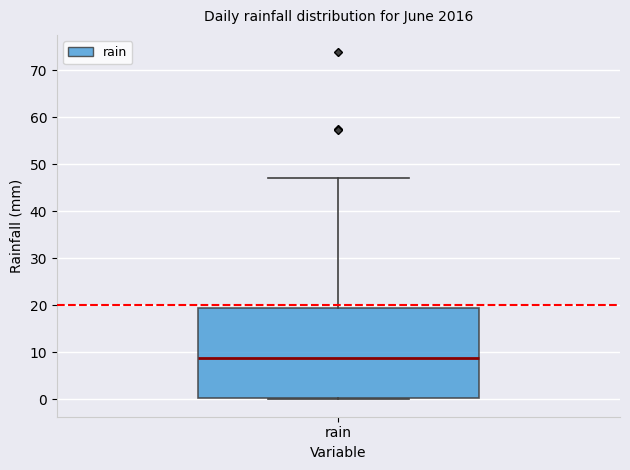

Transcribe this box plot: give where the median line is, the range the box spans, and where the two whiskers end, as read against the y-axis. The values are not printed on the chart, so give them approximately, as read against the axis.

median 9, box 0 to 19, whiskers 0 to 47